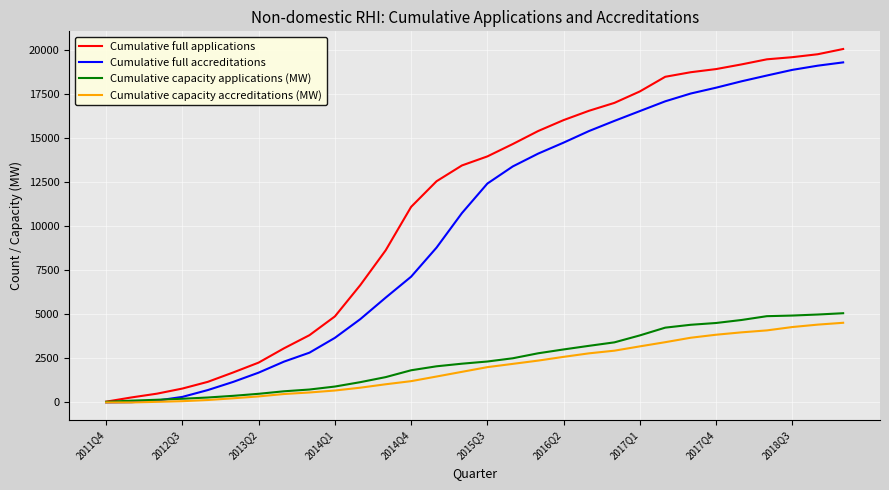

Which series has the largest total across all categories?

Cumulative full applications